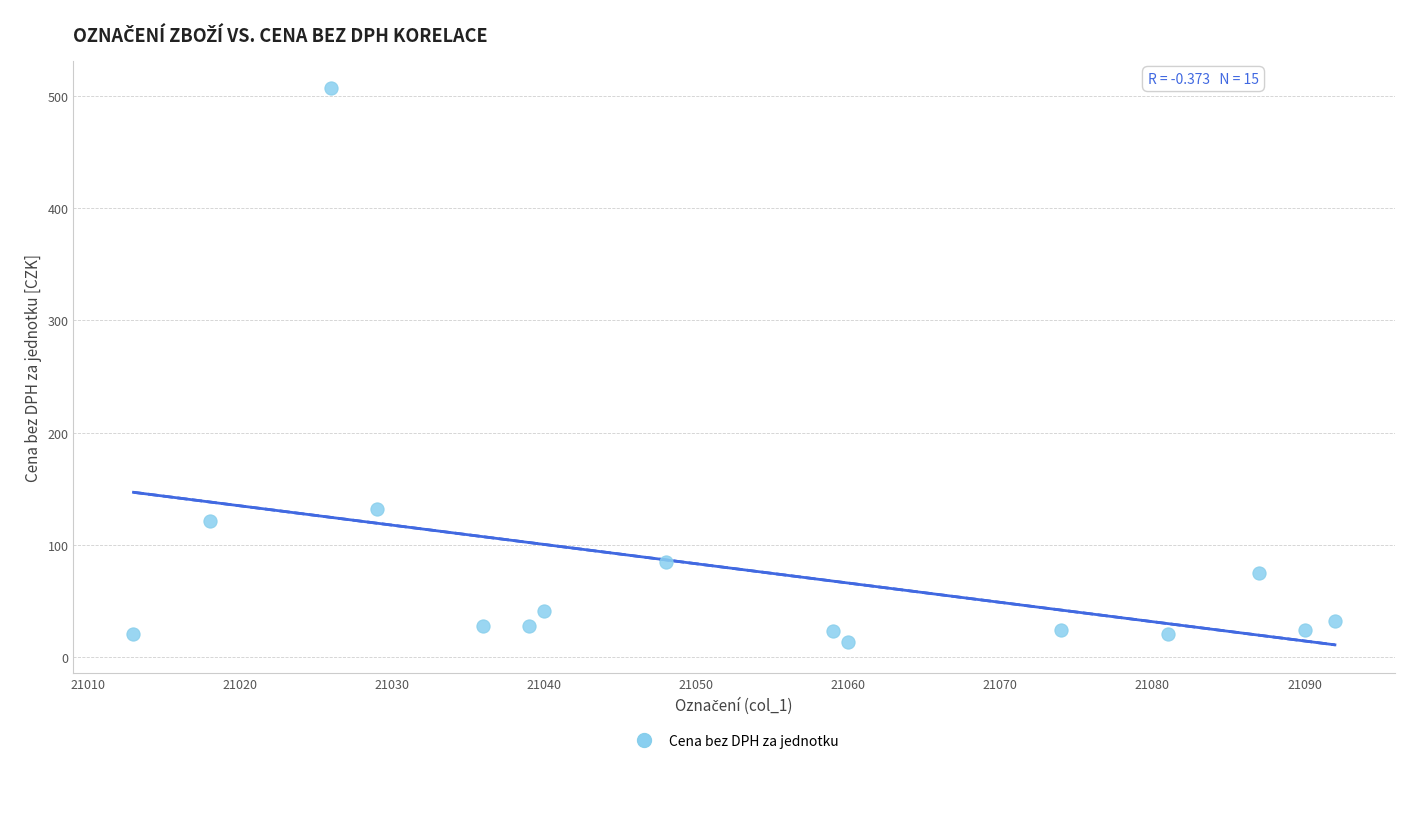

What Y value in the scatter plot is closest to 260?

132.1